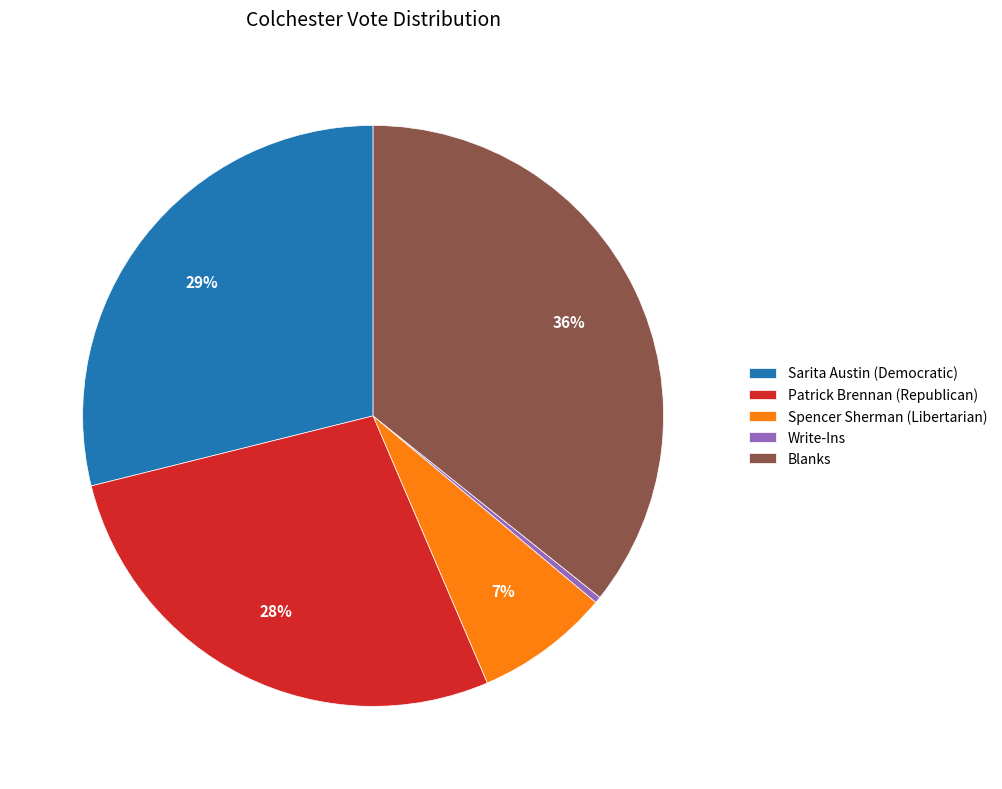

To the nearest percent, what is the combined percentage of Spencer Sherman (Libertarian) and Patrick Brennan (Republican)?

35%